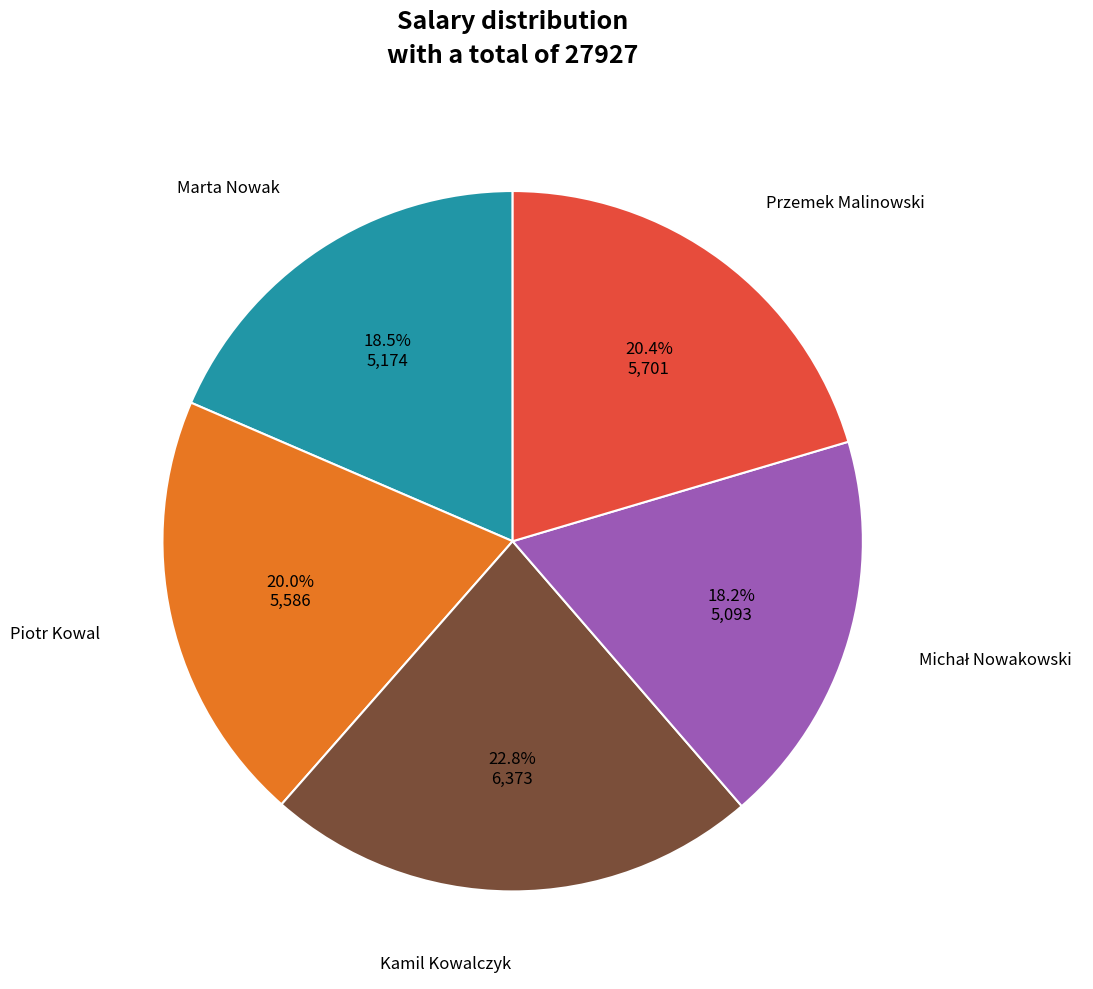

Is there any slice that represents more than half of the pie?

No